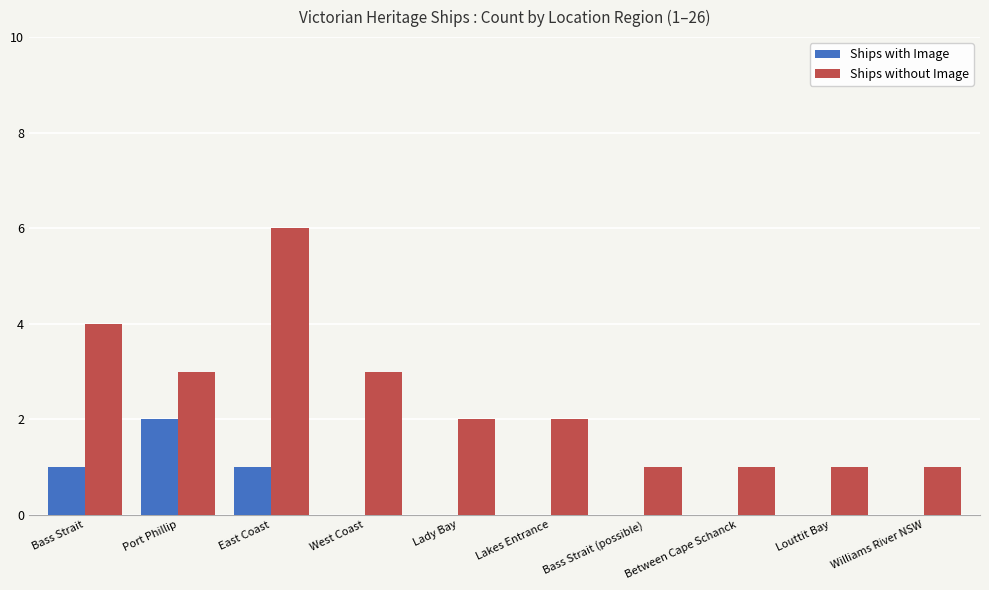

Between East Coast and Lady Bay, which series saw the biggest shift?

Ships without Image